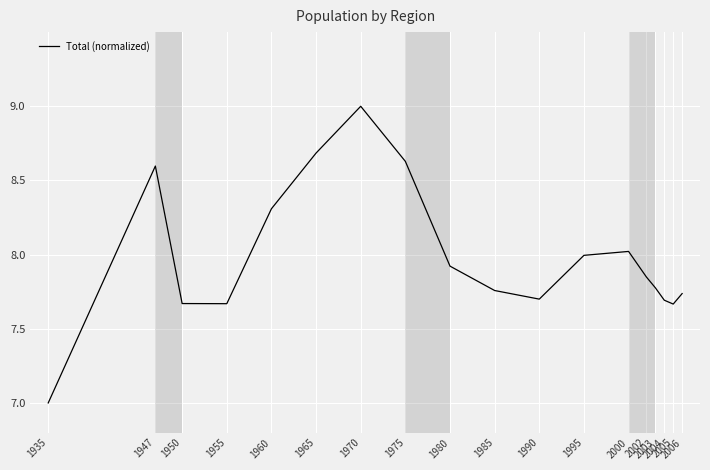

What is the sum of the values at 2004 and 1950?

15.4